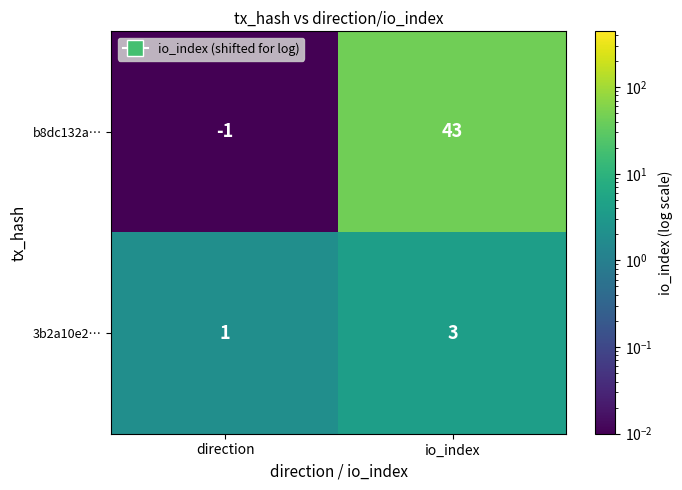

What is the sum of the b8dc132a… values at io_index and direction?

42